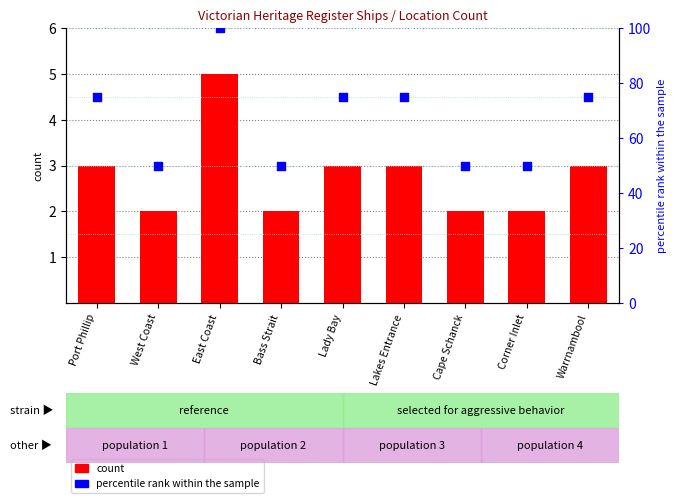

Is the value of percentile rank within the sample at Lady Bay greater than the value of count at Port Phillip?

Yes